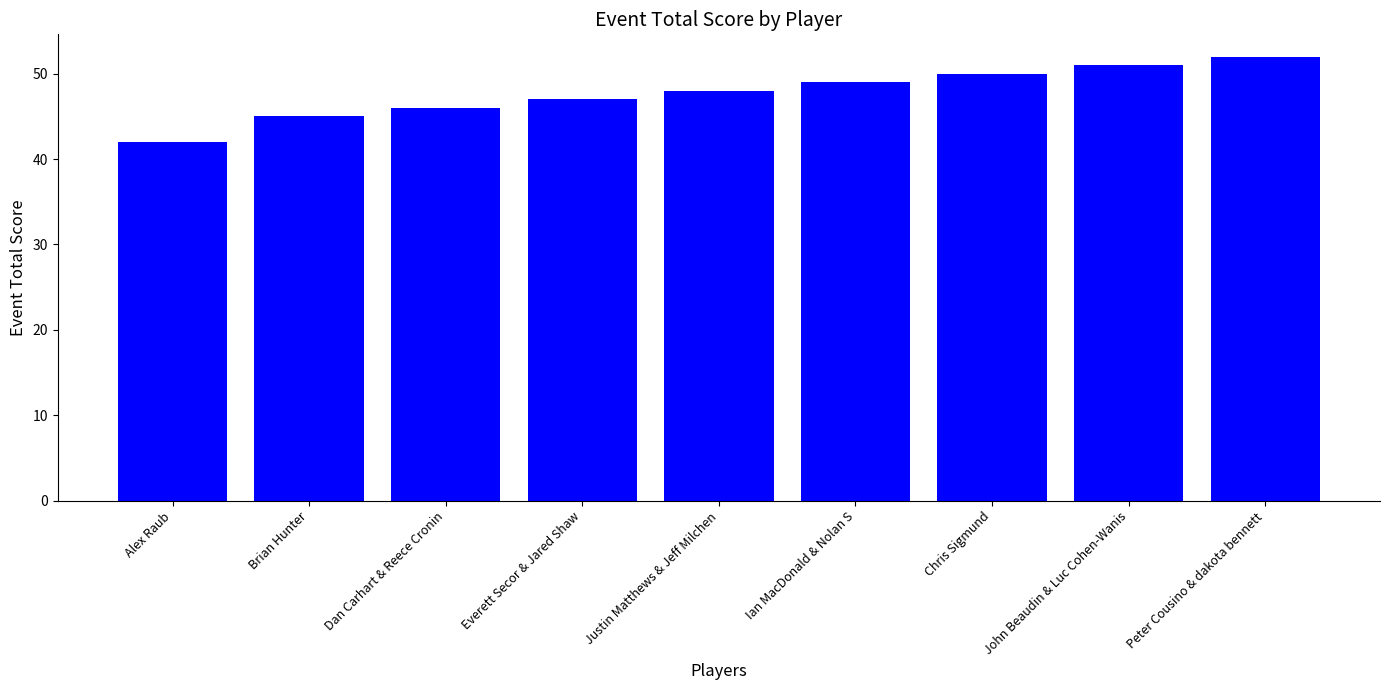

What is the label of the 7th bar from the left?

Chris Sigmund